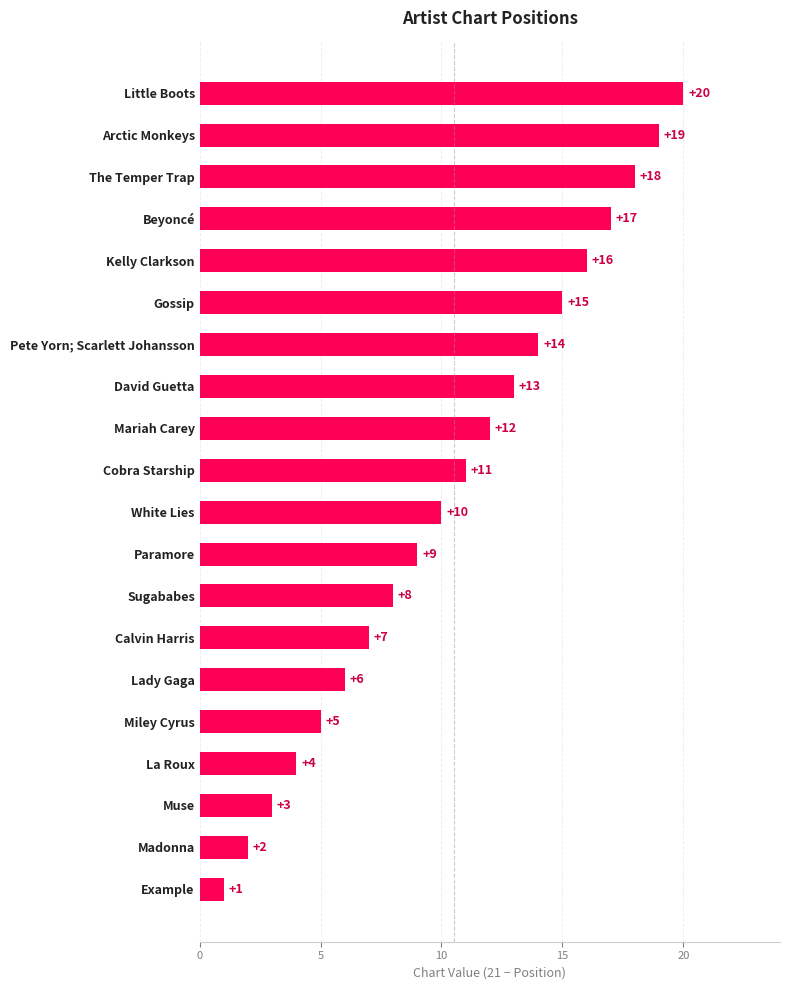

What is the change in value from The Temper Trap to Sugababes?

-10